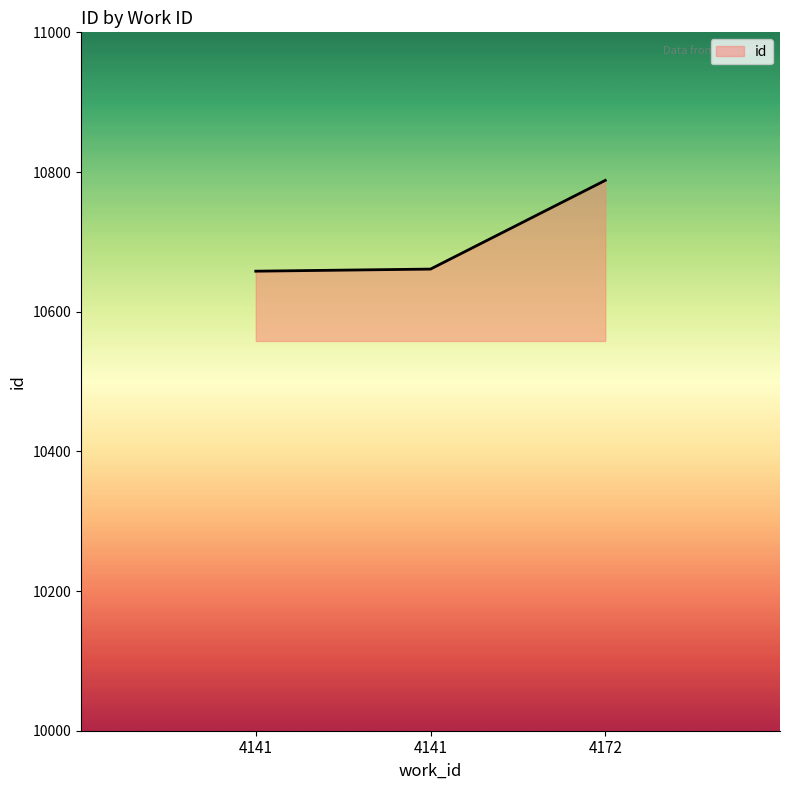

What is the difference between the maximum and minimum values?

130